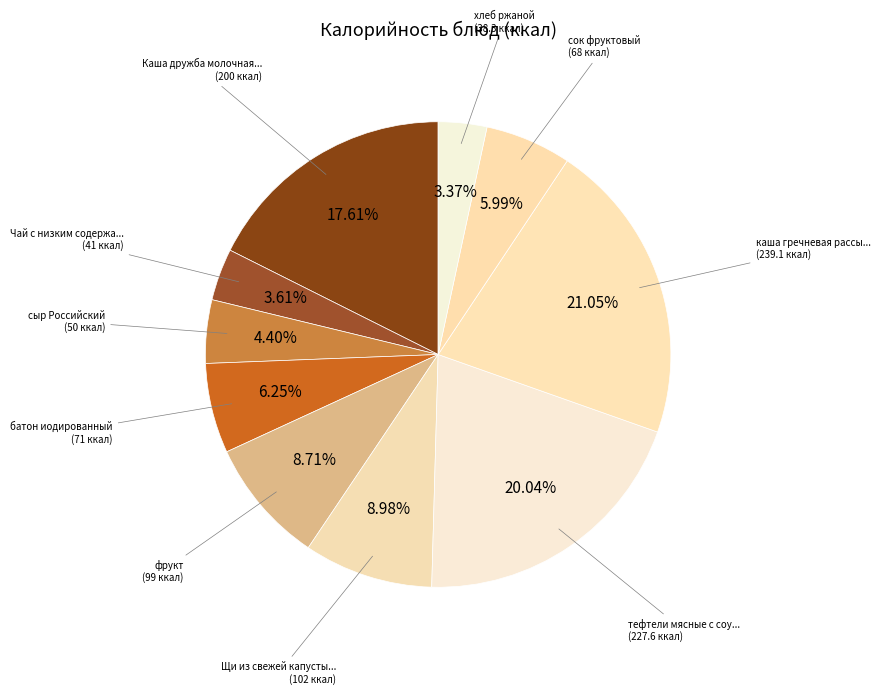

Is there any slice that represents more than half of the pie?

No